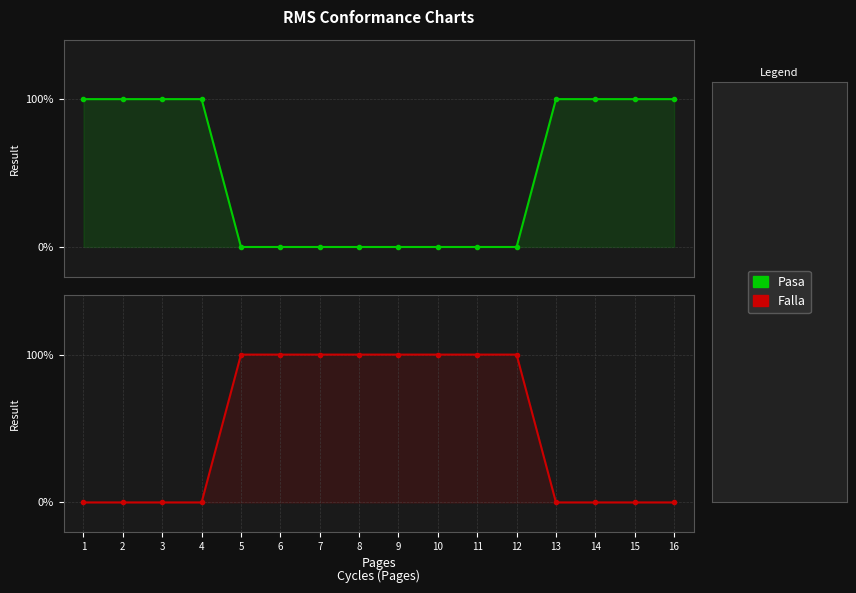

Count the number of data series in this chart.

2